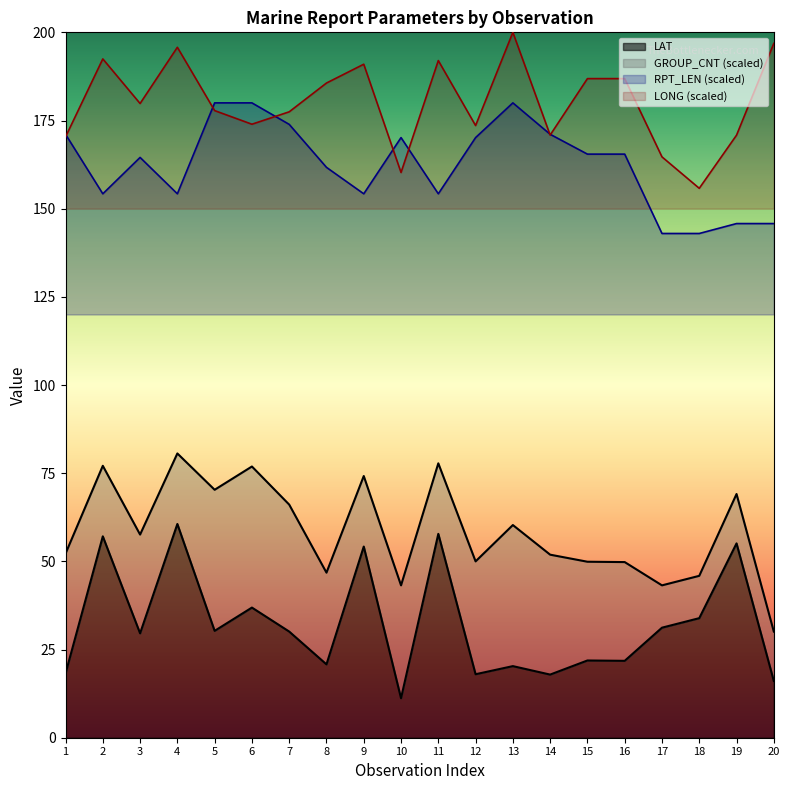

What is the minimum value shown in the chart?

11.2